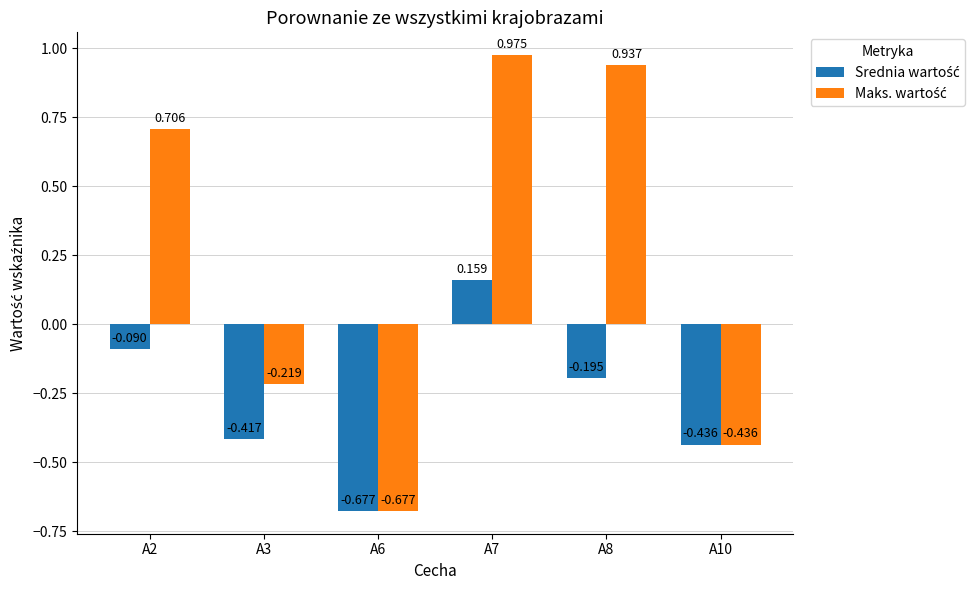

Does the chart contain stacked bars?

No